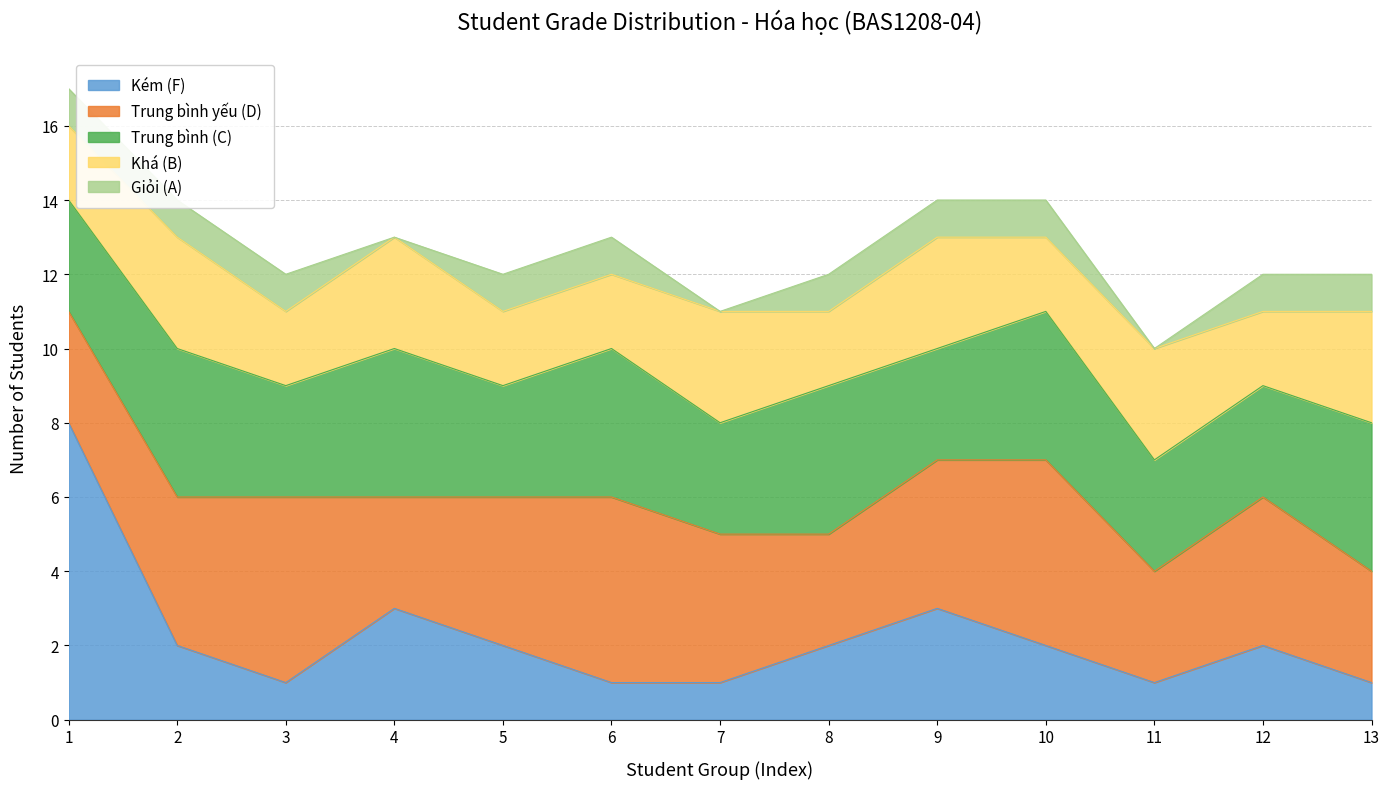

What is the sum of the Giỏi (A) values at 9 and 4?

1